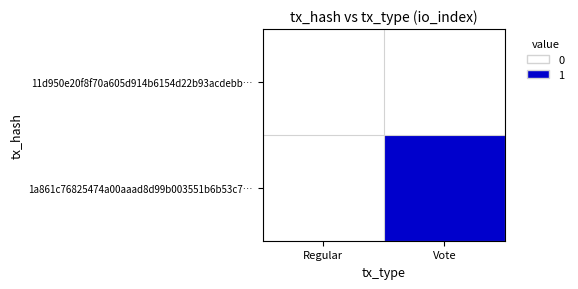

Reading right to left, extract all data points from this chart.

11d950e20f8f70a605d914b6154d22b93acdebb…: Vote=0	Regular=0
1a861c76825474a00aaad8d99b003551b6b53c7…: Vote=1	Regular=0